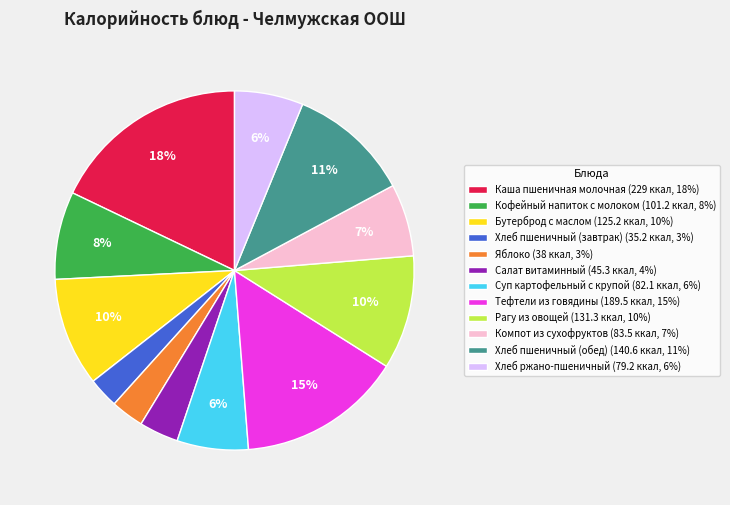

To the nearest percent, what is the average slice percentage?

8%